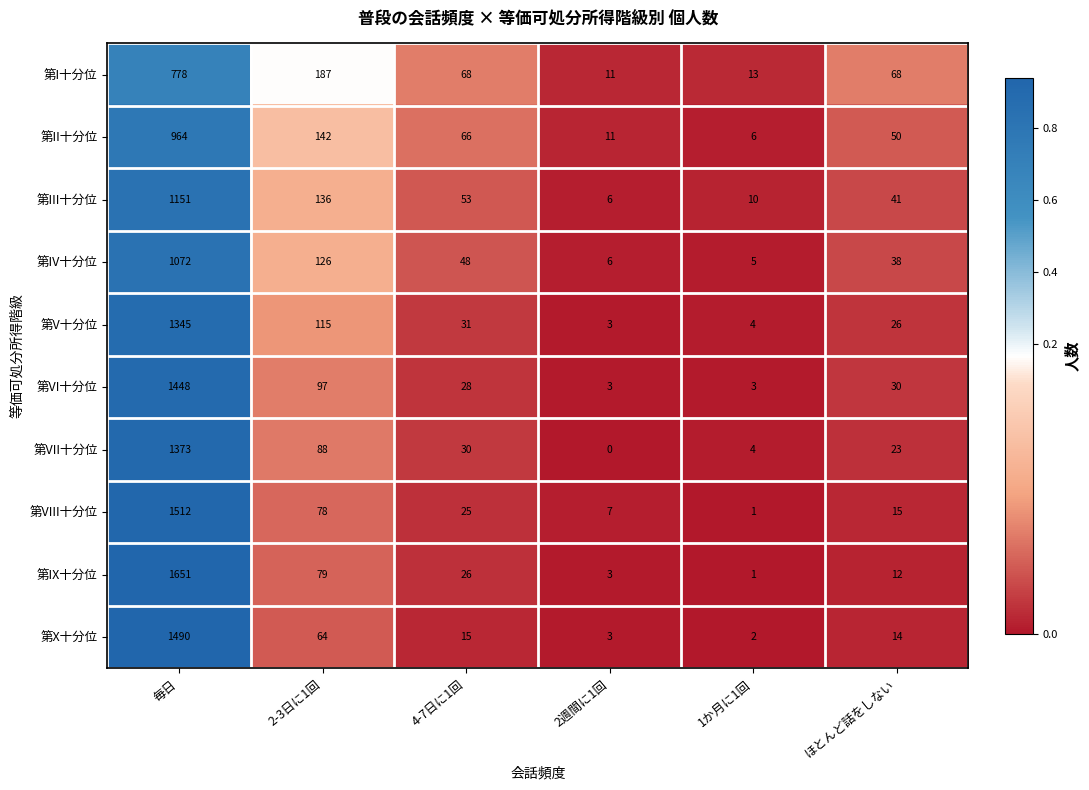

What is the maximum value shown in the chart?

1651